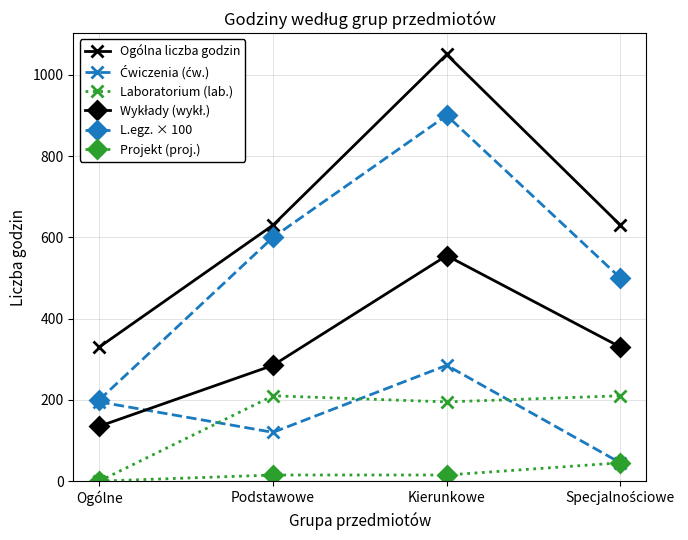

The Projekt (proj.) series shows 0 at Ogólne. True or false?

True